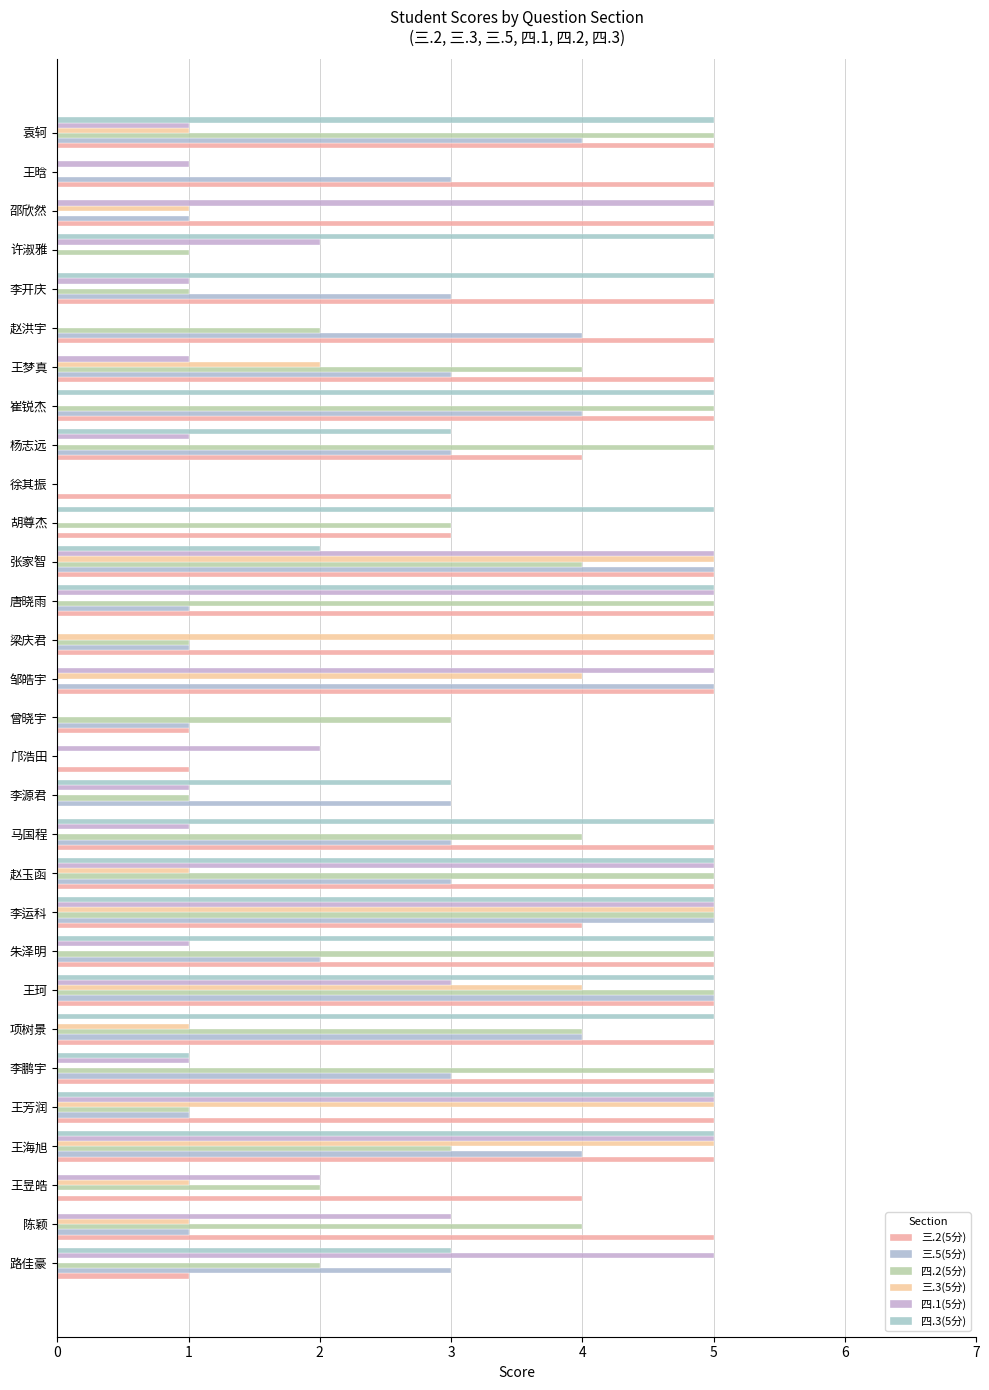

Count the 四.2(5分) values in the range 1 to 5.

25